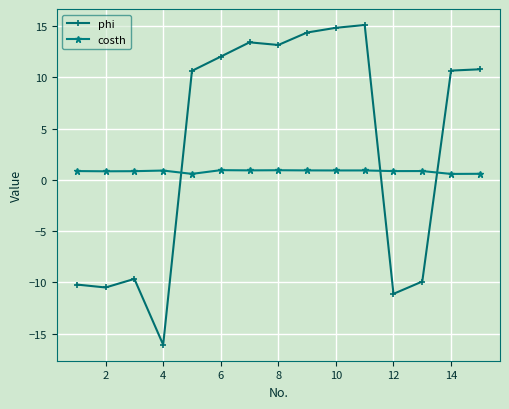

True or false: phi has more than 1 interior local peaks.

True